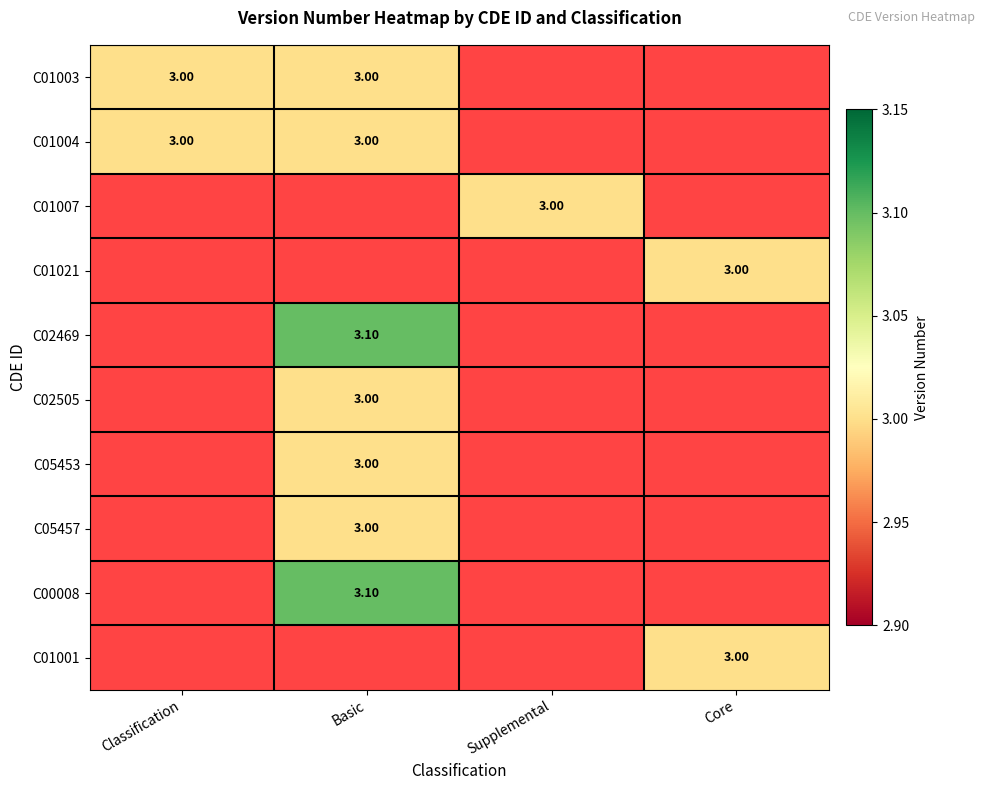

Is it true that C00008 equals 3.1 at Basic?

True